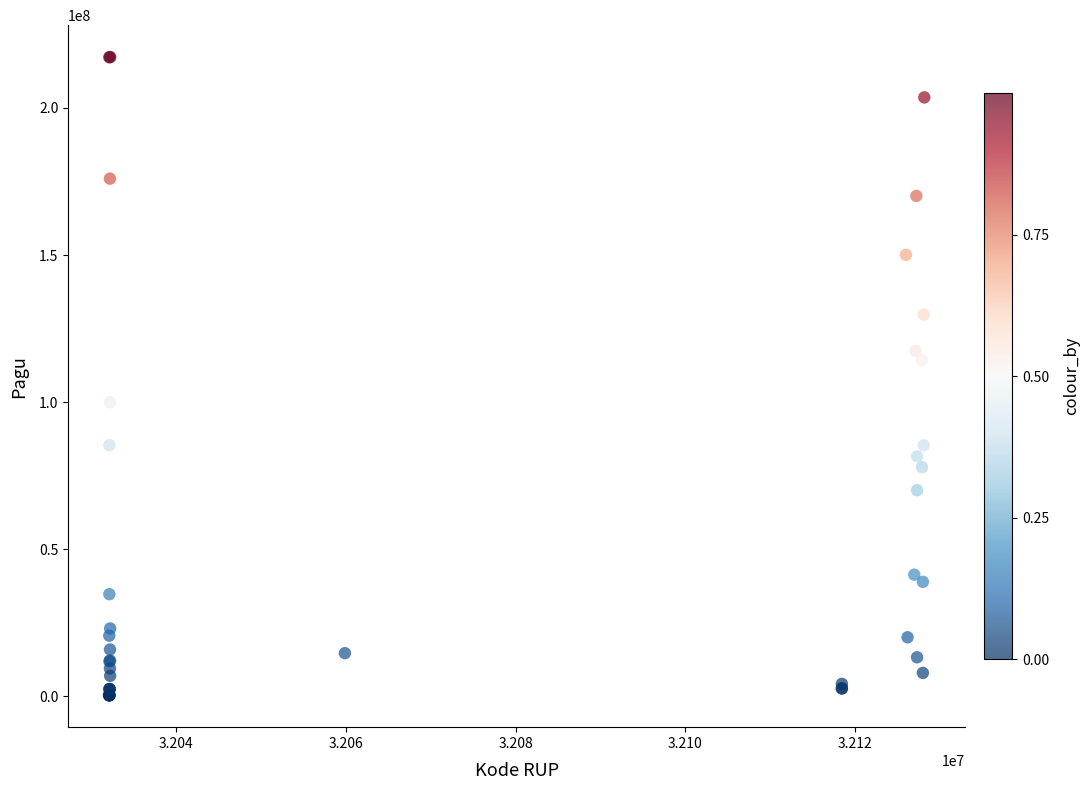

What Y value in the scatter plot is closest to 108830000?

114296000